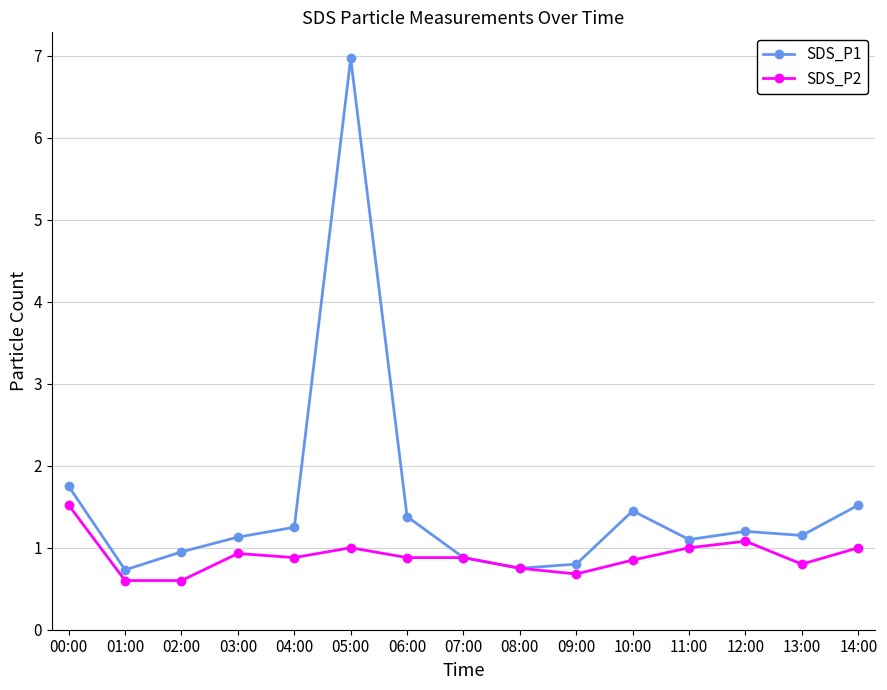

What is the label of the 1st point from the right?

14:00